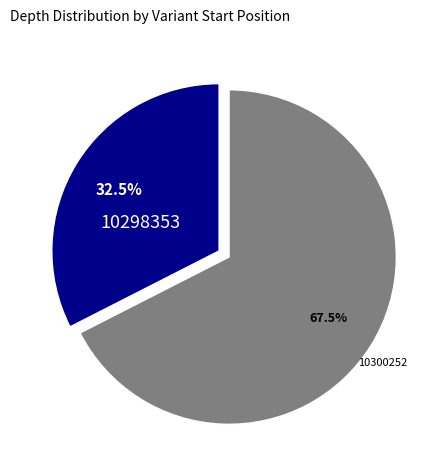

Do 10298353 and 10300252 together represent more than half of the pie?

Yes